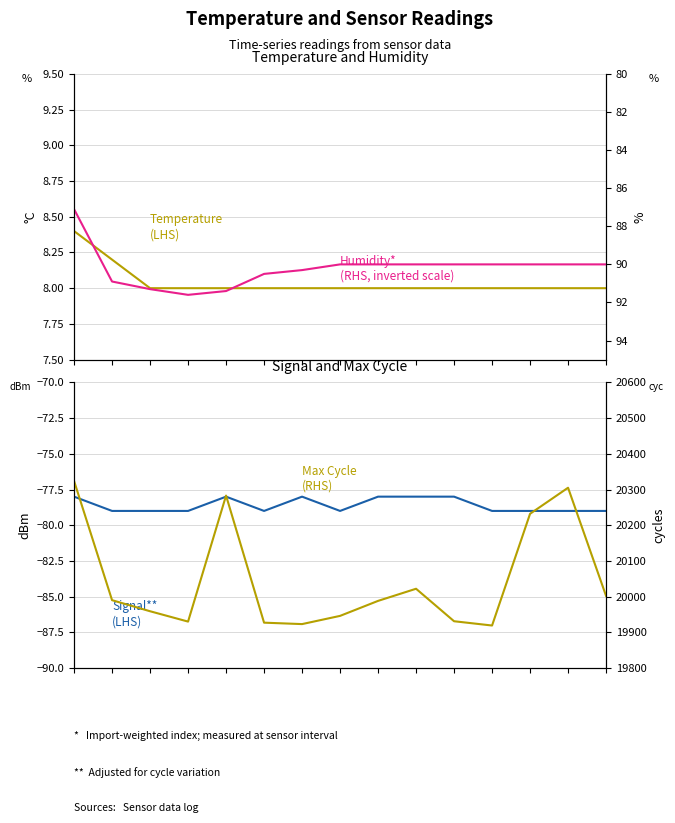

True or false: Humidity* (RHS, inverted scale) and Temperature (LHS) intersect in this chart.

False